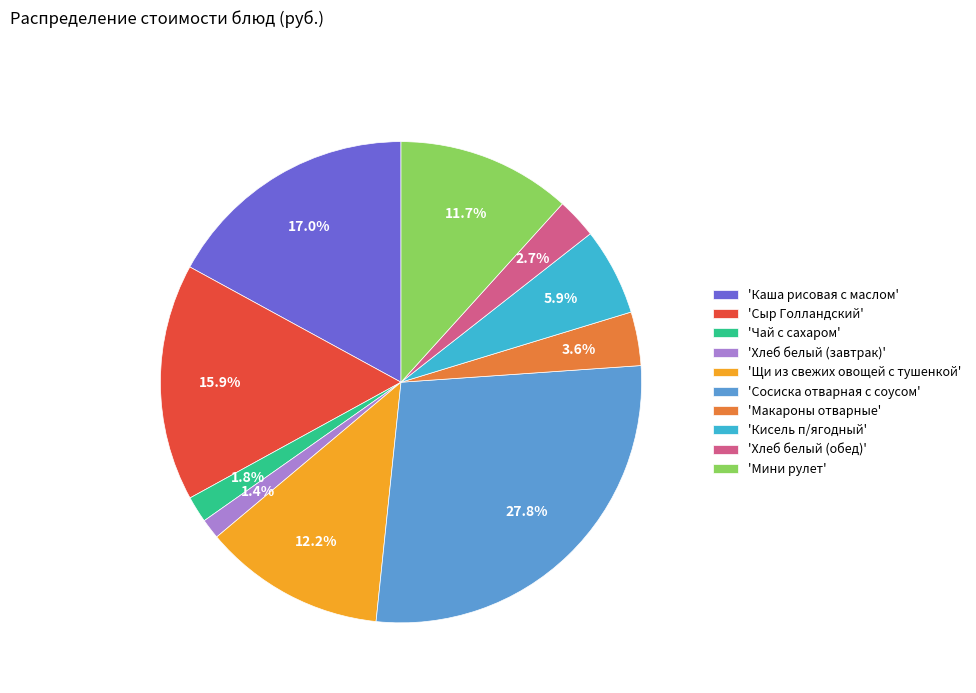

Is there a majority slice in this chart?

No